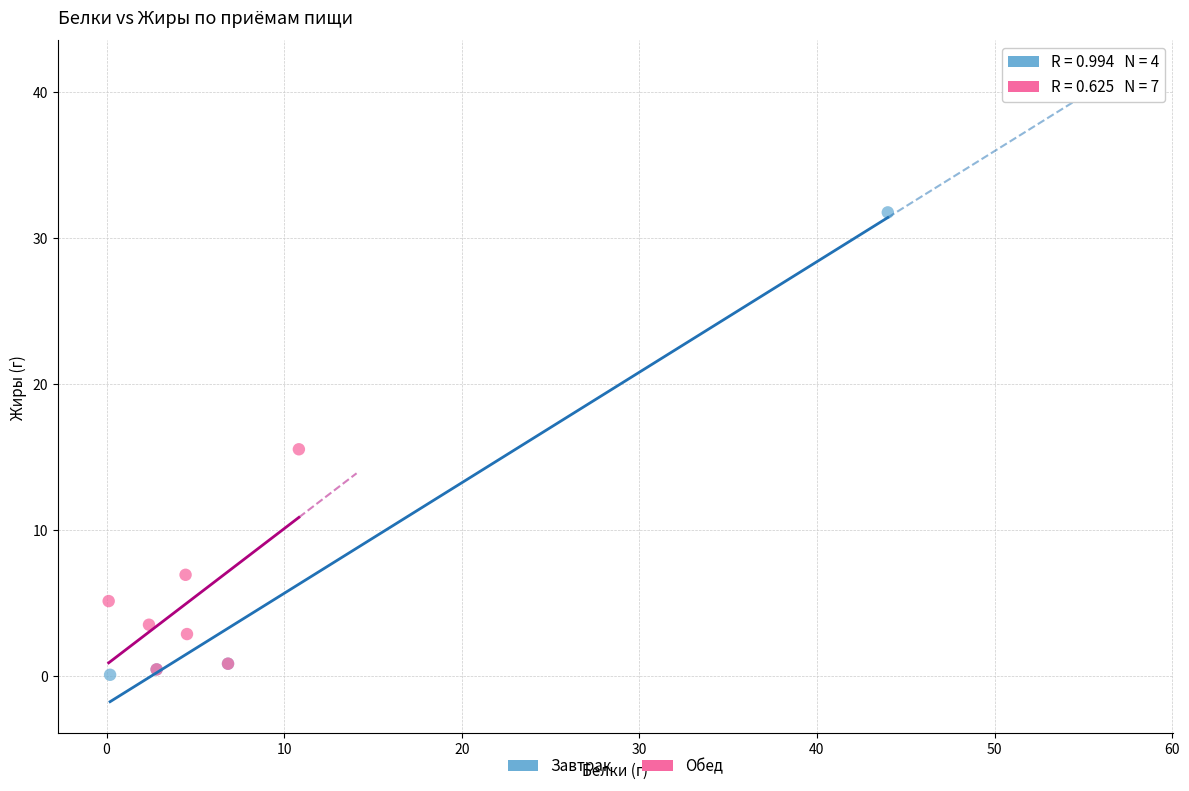

Which series has the widest spread of Y values?

Завтрак